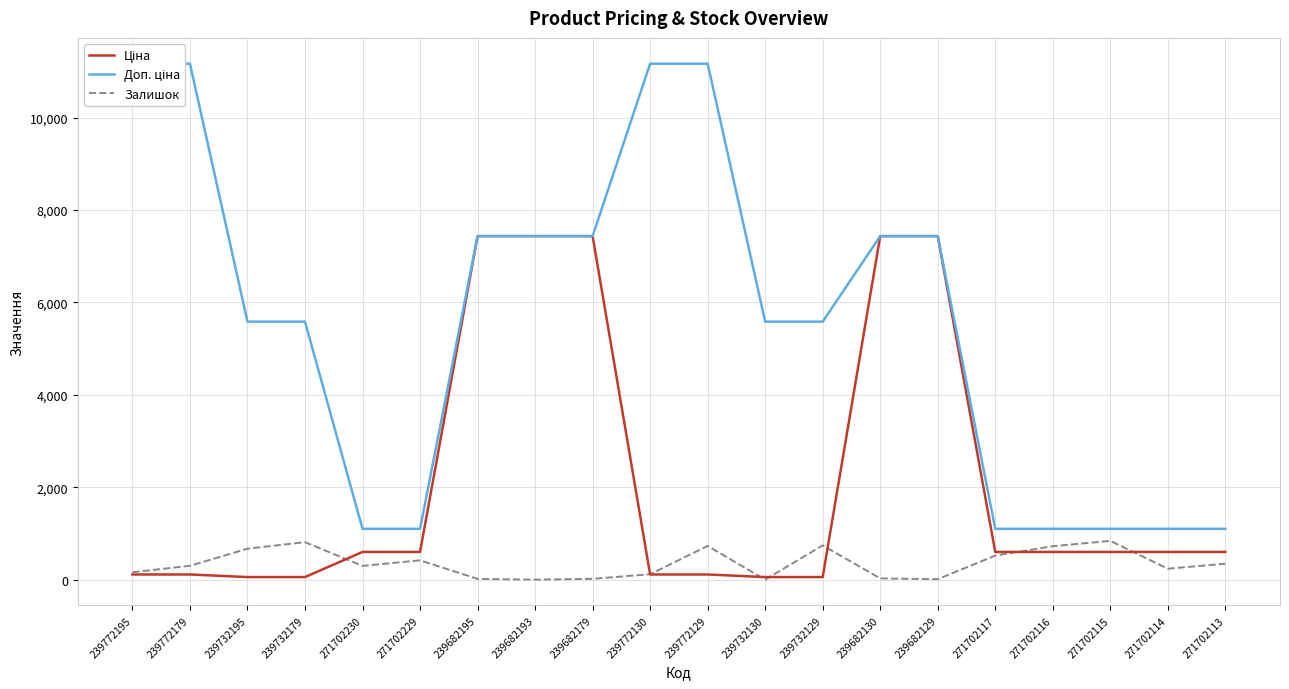

At which label is Ціна closest to 3746?

271702230